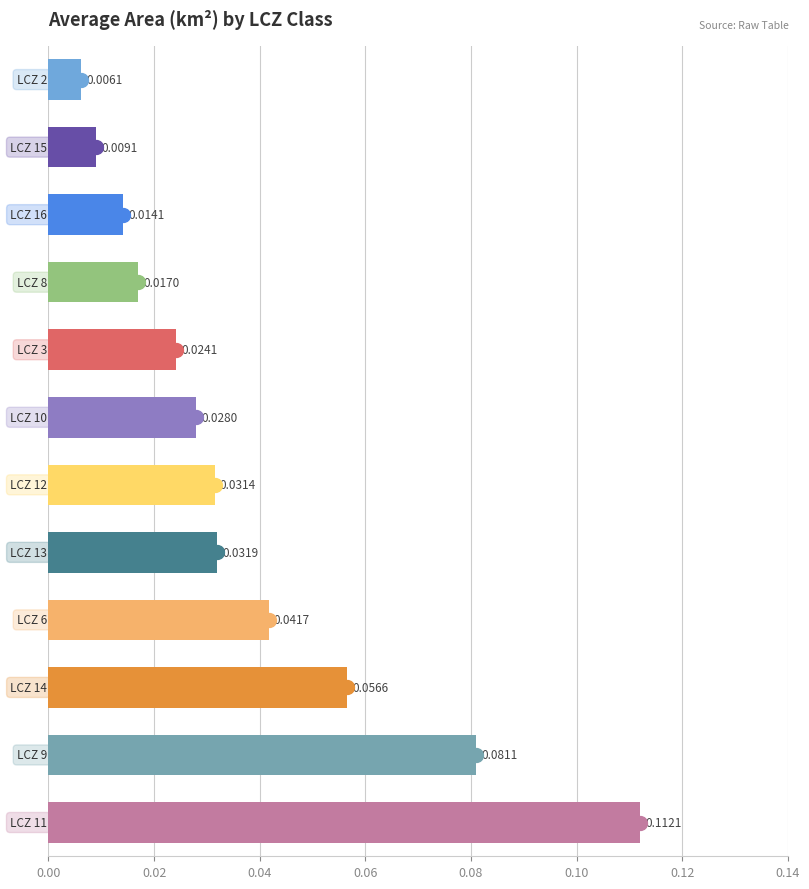

What is the sum of all values?

0.5